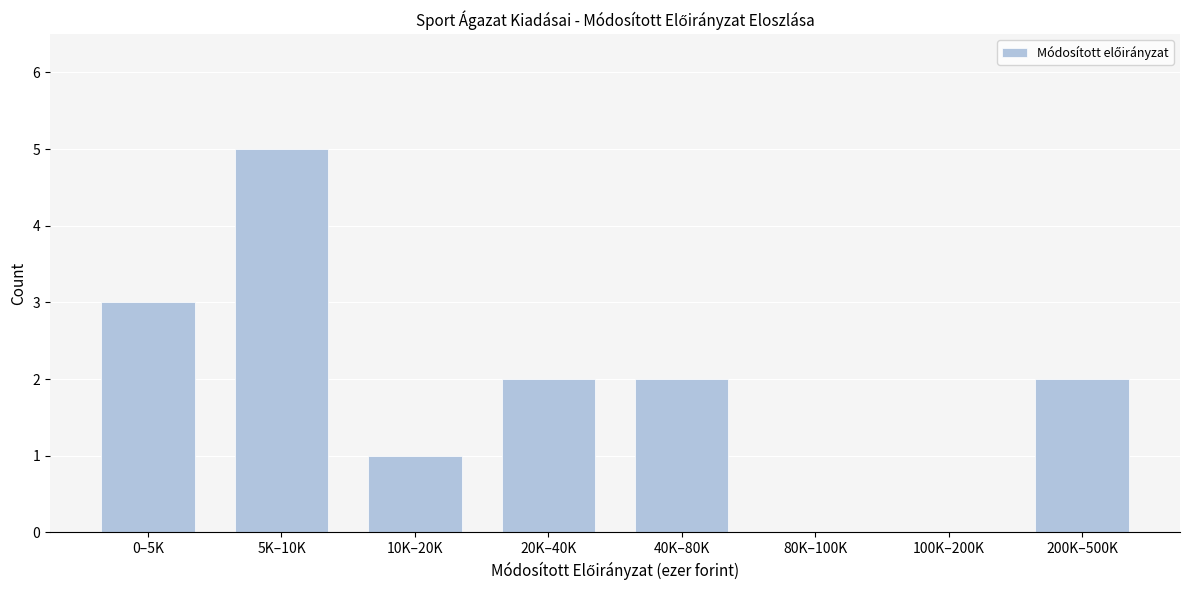

Reading left to right, what are all the values shown in this chart?

0–5K=3	5K–10K=5	10K–20K=1	20K–40K=2	40K–80K=2	80K–100K=0	100K–200K=0	200K–500K=2